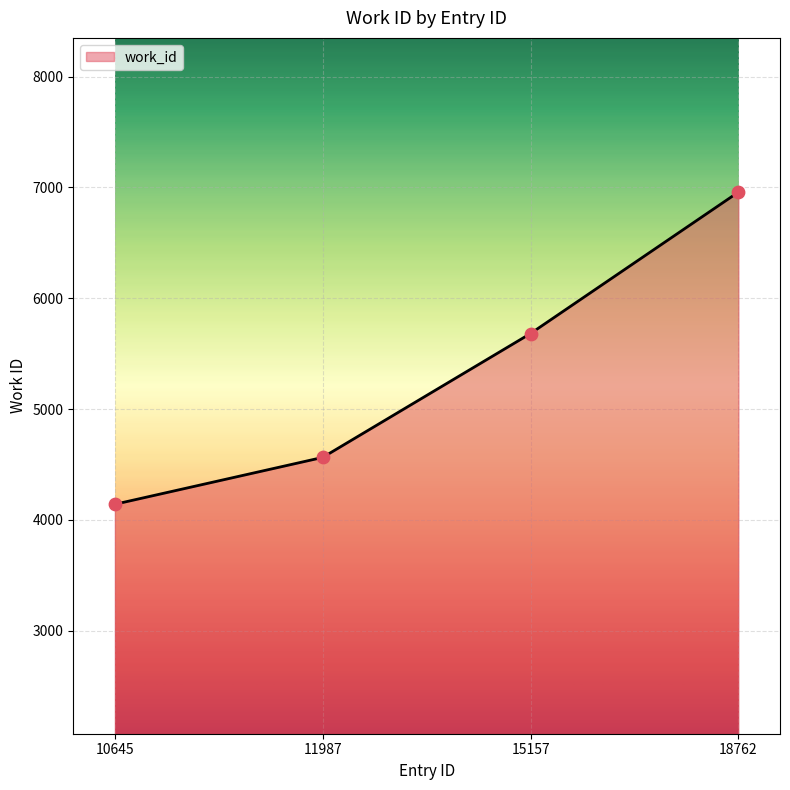

What is the ratio of the value at 11987 to the value at 10645?

1.1